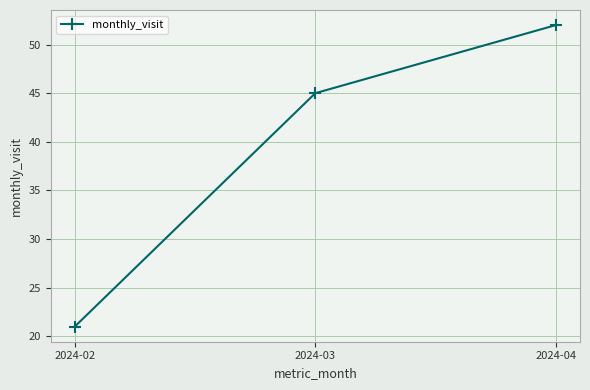

List the labels in order of value, smallest first.

2024-02, 2024-03, 2024-04